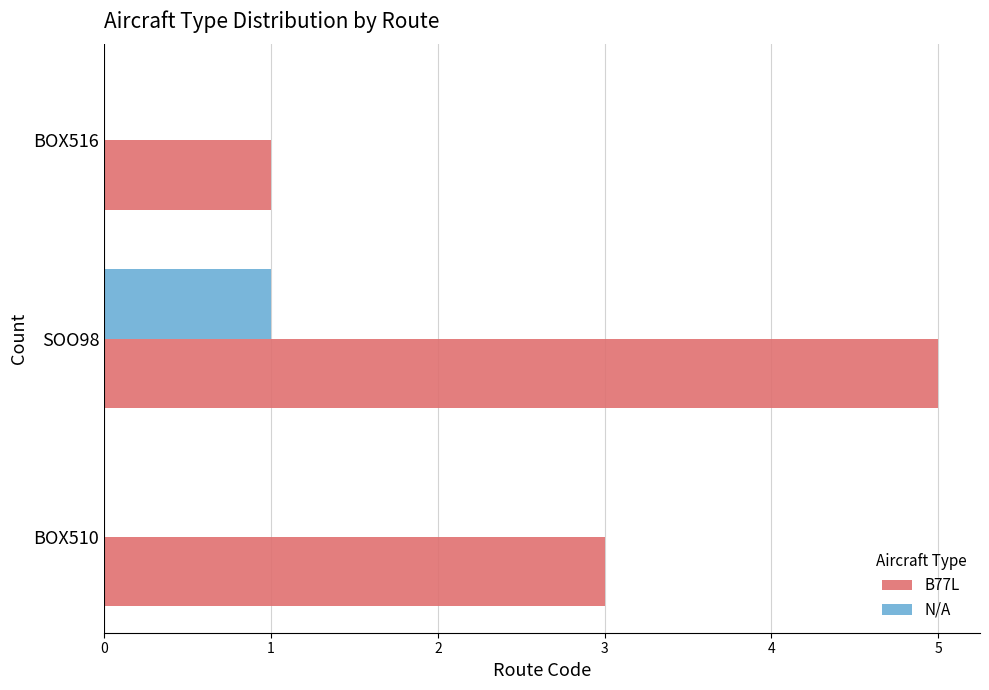

At which category is the sum across all series the highest?

SOO98